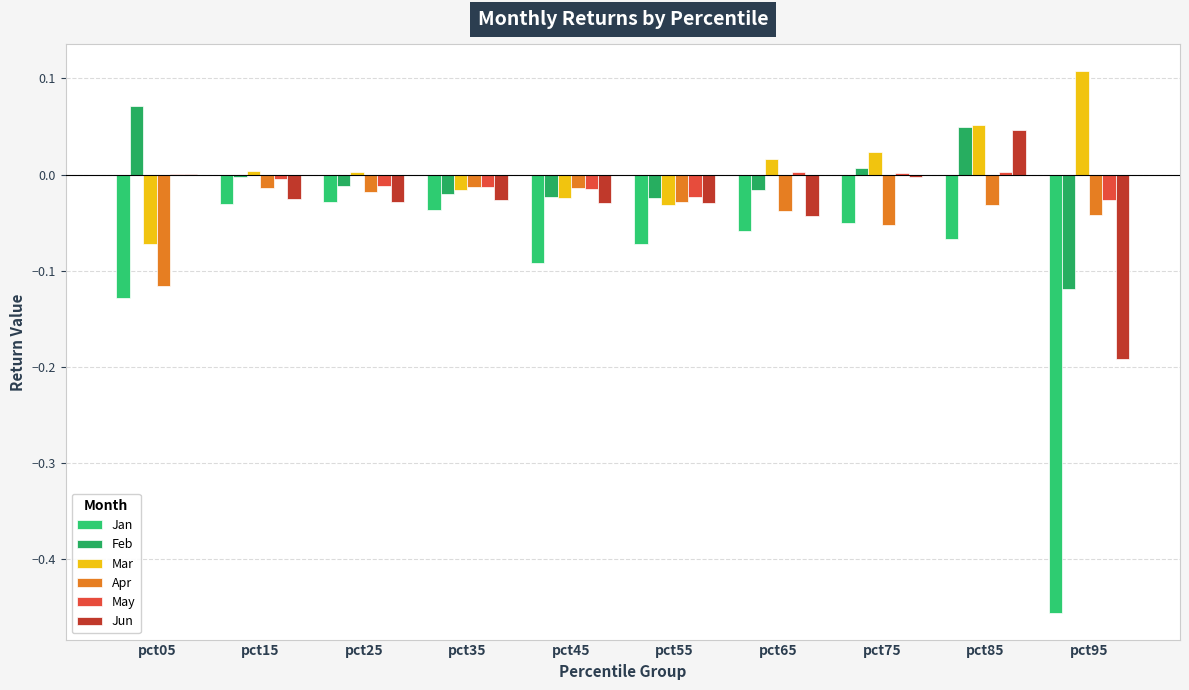

What are all the series names shown in the legend?

Jan, Feb, Mar, Apr, May, Jun